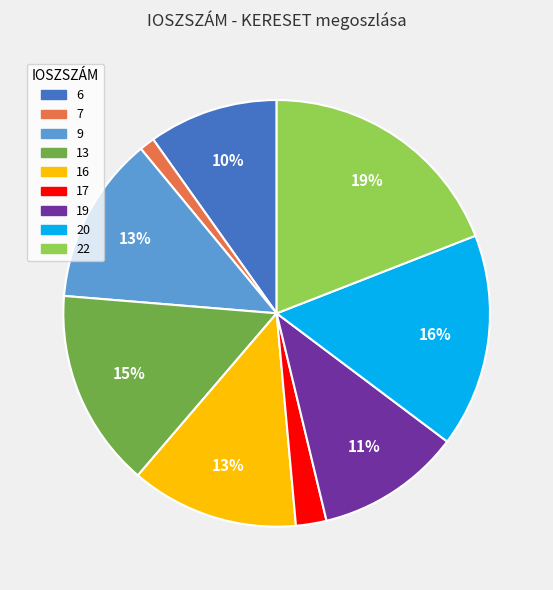

What is the largest slice in the pie chart?

22